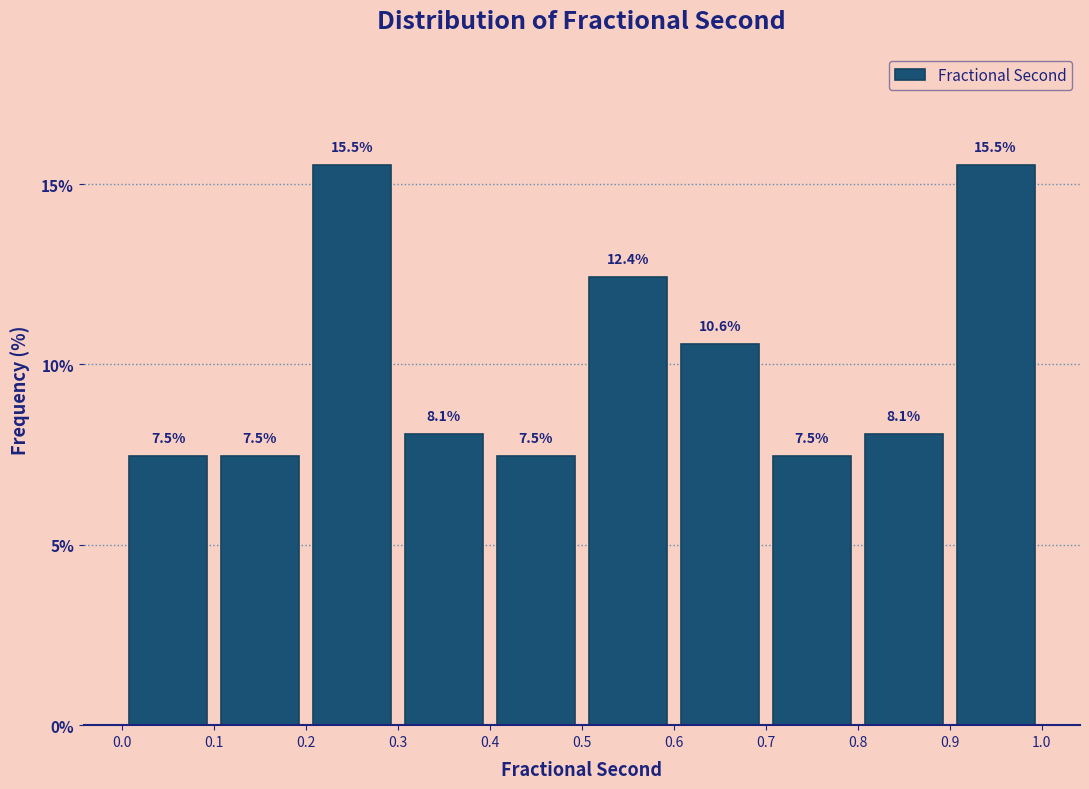

Reading left to right, list every bar in this chart as the range it spans on the x-axis followed by its height.

0.0 to 0.1: 7.5
0.1 to 0.2: 7.5
0.2 to 0.3: 15.5
0.3 to 0.4: 8.1
0.4 to 0.5: 7.5
0.5 to 0.6: 12.4
0.6 to 0.7: 10.6
0.7 to 0.8: 7.5
0.8 to 0.9: 8.1
0.9 to 1.0: 15.5